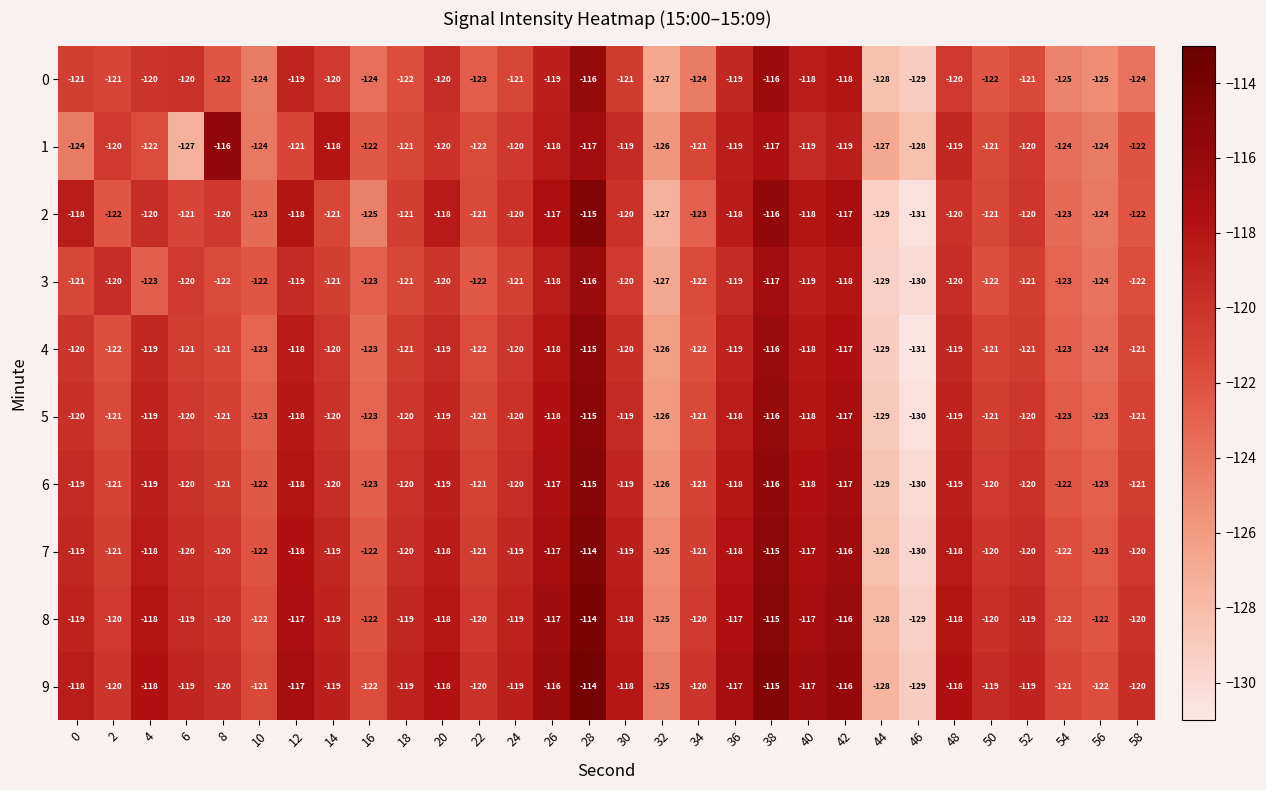

What is the sum of the 7 values at 28 and 54?

-236